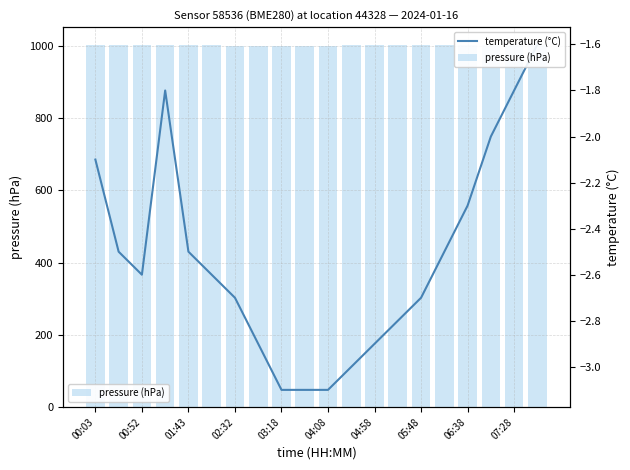

Count the number of data series in this chart.

2